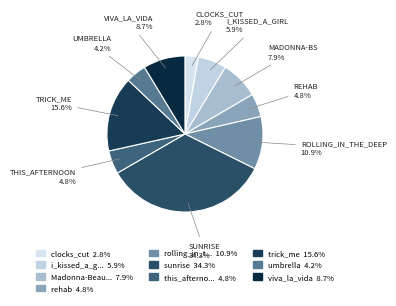

Count the number of slices in the pie.

10